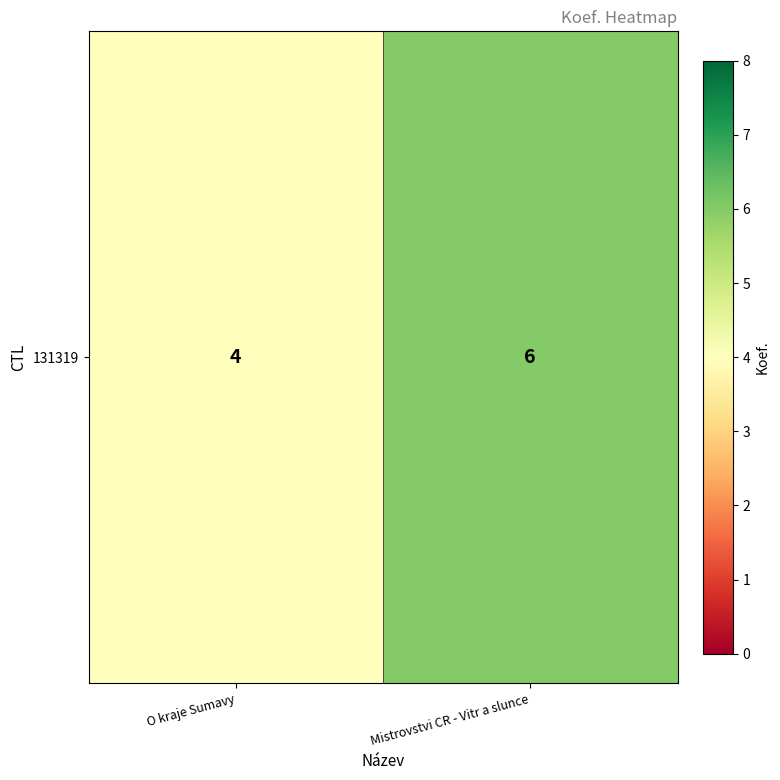

Reading right to left, what are all the values shown in this chart?

6	4